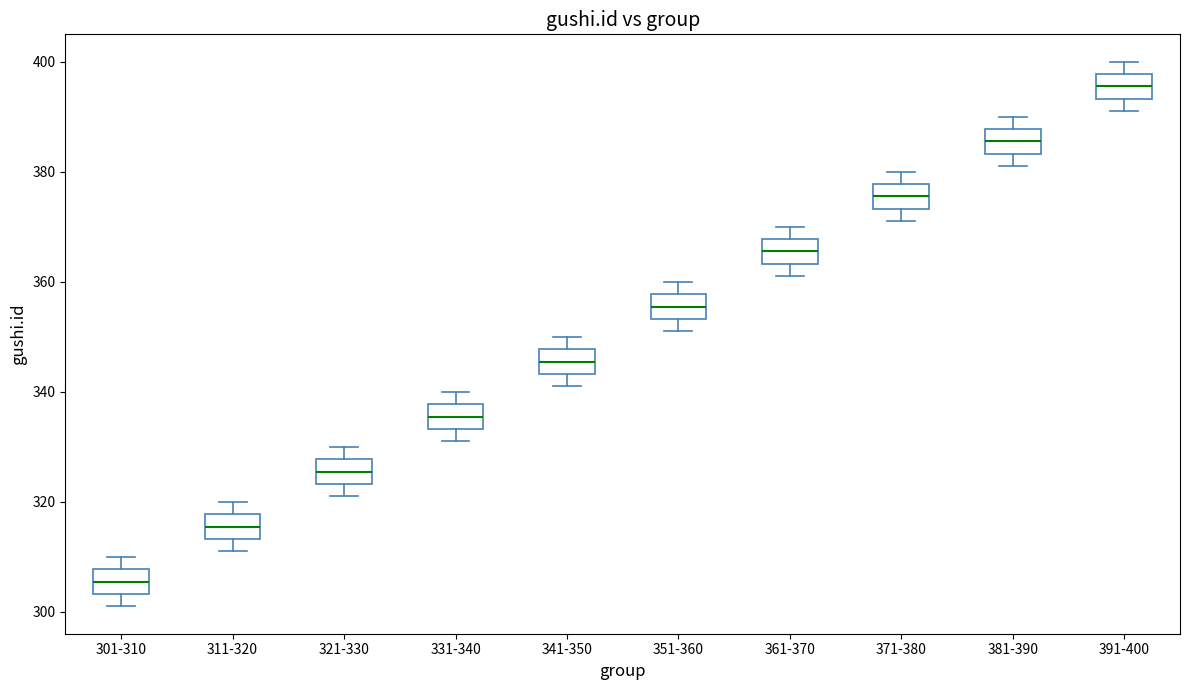

Reading left to right, transcribe this box plot: for each box, give where its median line is, the range the box spans, and where its two whiskers end, as read against the y-axis. The values are not printed on the chart, so give them approximately, as read against the axis.

301-310: median 306, box 304 to 308, whiskers 302 to 310
311-320: median 316, box 314 to 318, whiskers 312 to 320
321-330: median 326, box 324 to 328, whiskers 322 to 330
331-340: median 336, box 334 to 338, whiskers 332 to 340
341-350: median 346, box 344 to 348, whiskers 342 to 350
351-360: median 356, box 354 to 358, whiskers 352 to 360
361-370: median 366, box 364 to 368, whiskers 362 to 370
371-380: median 376, box 374 to 378, whiskers 372 to 380
381-390: median 386, box 384 to 388, whiskers 382 to 390
391-400: median 396, box 394 to 398, whiskers 392 to 400